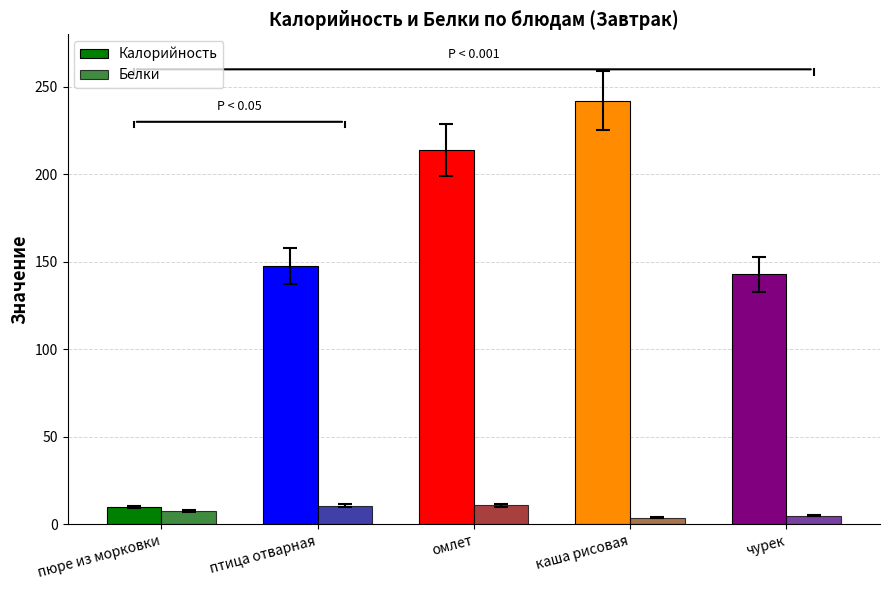

How many bars are there in total?

10